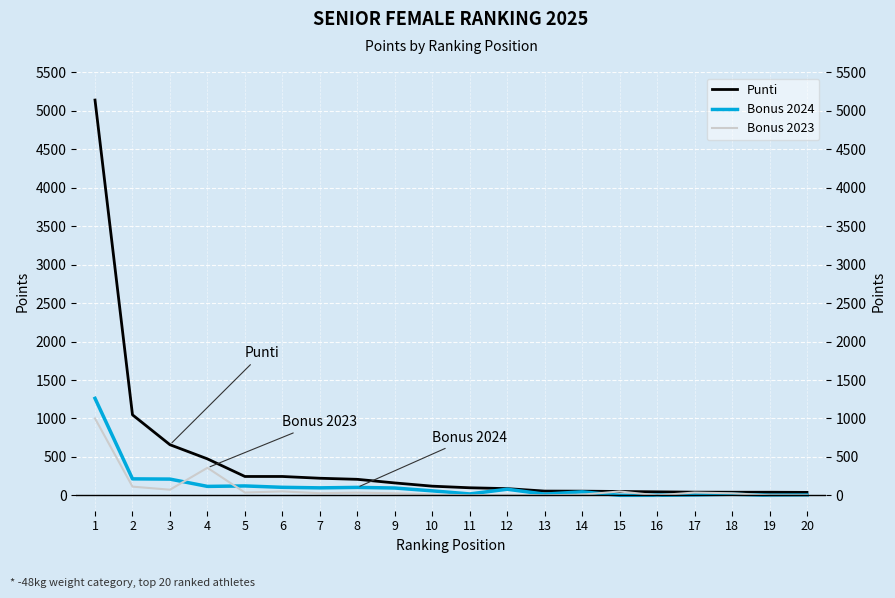

Count the number of data series in this chart.

3